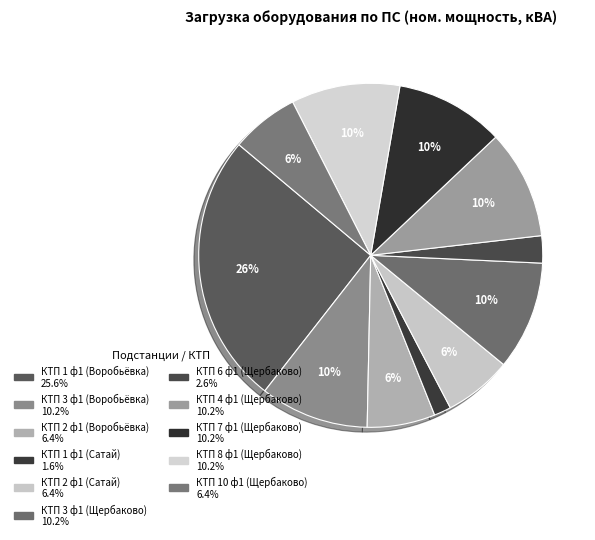

True or false: КТП 3 ф1 (Щербаково) accounts for 10% of the total.

True